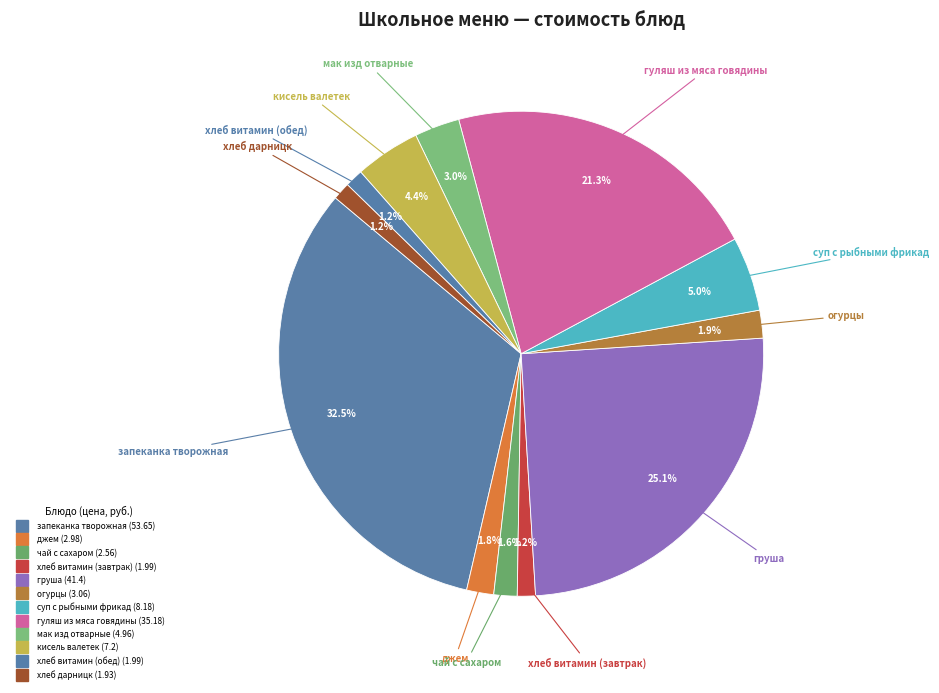

How many slices are in this pie chart?

12